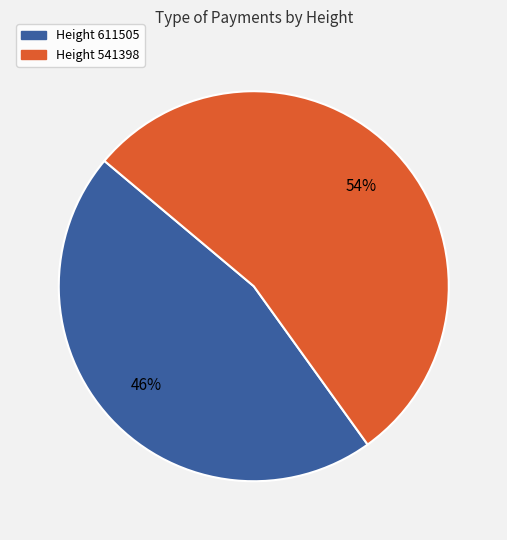

To the nearest percent, what portion does Height 541398 represent?

54%